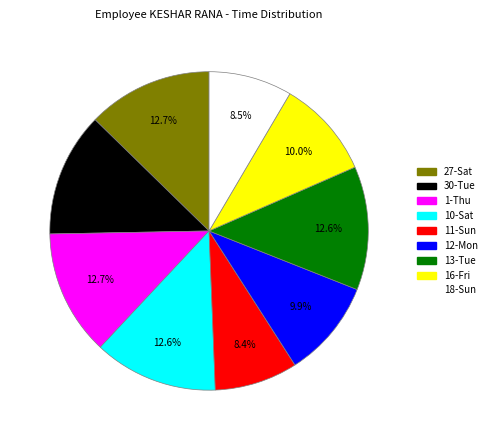

Is the sum of 11-Sun and 12-Mon greater than half?

No